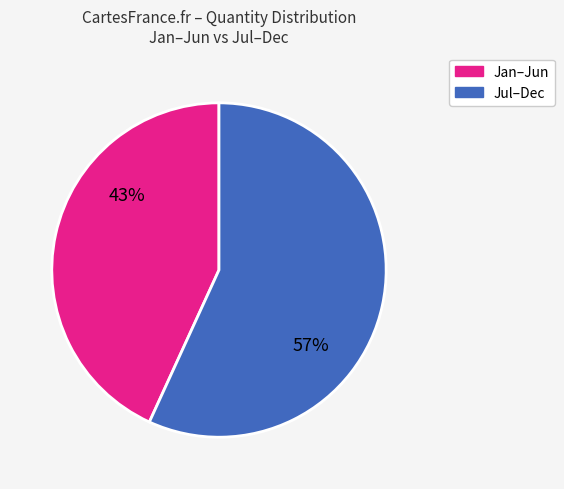

Is there a majority slice in this chart?

Yes